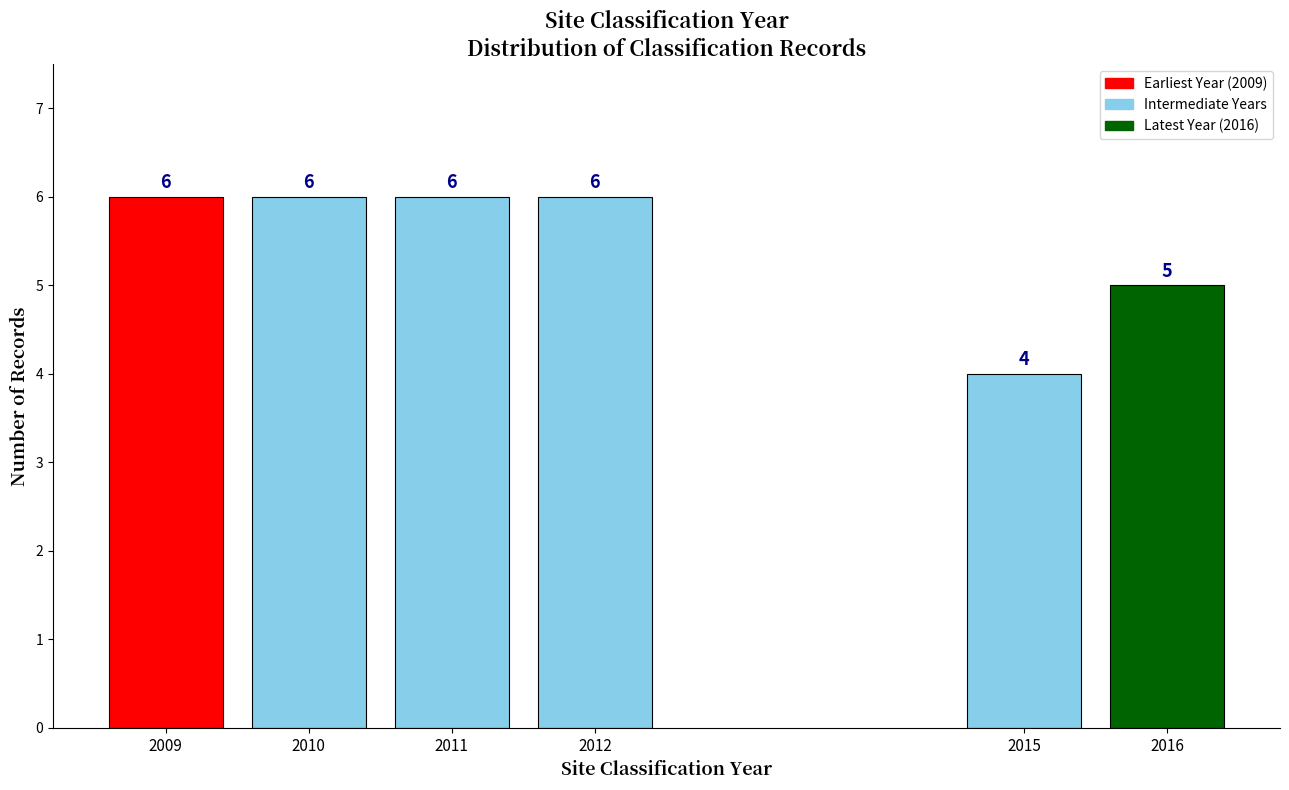

Reading left to right, list all the values displayed in this chart.

2009=6	2010=6	2011=6	2012=6	2015=4	2016=5